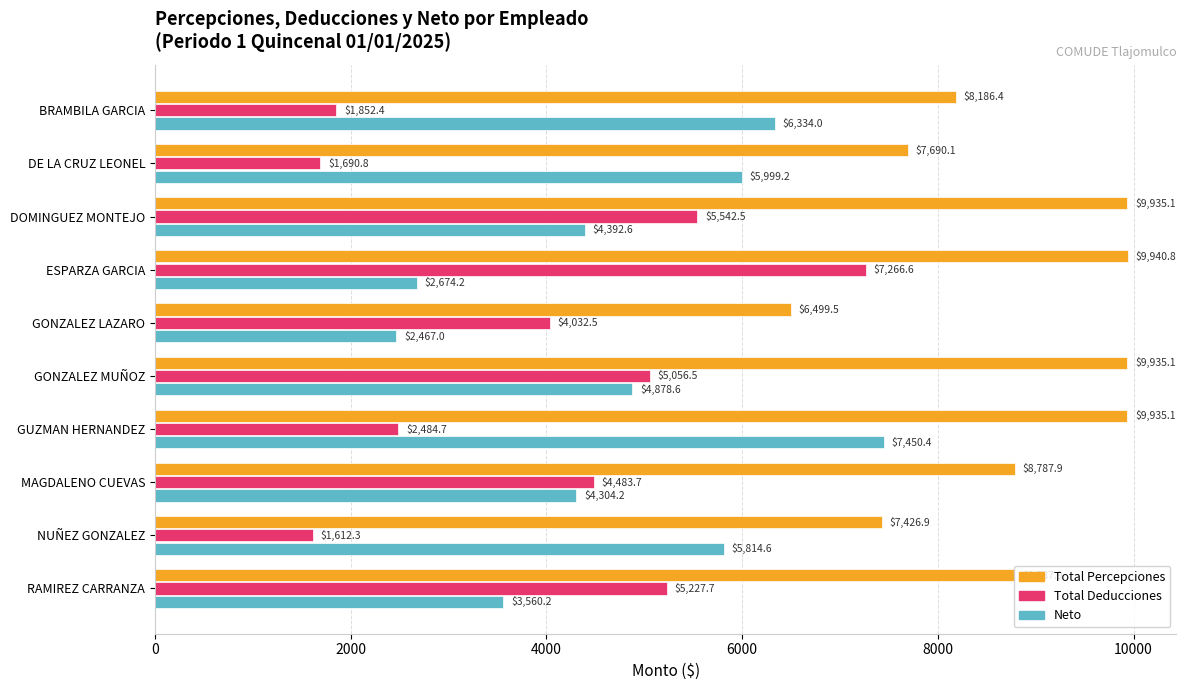

What is the average value of the Total Percepciones series?

8712.5